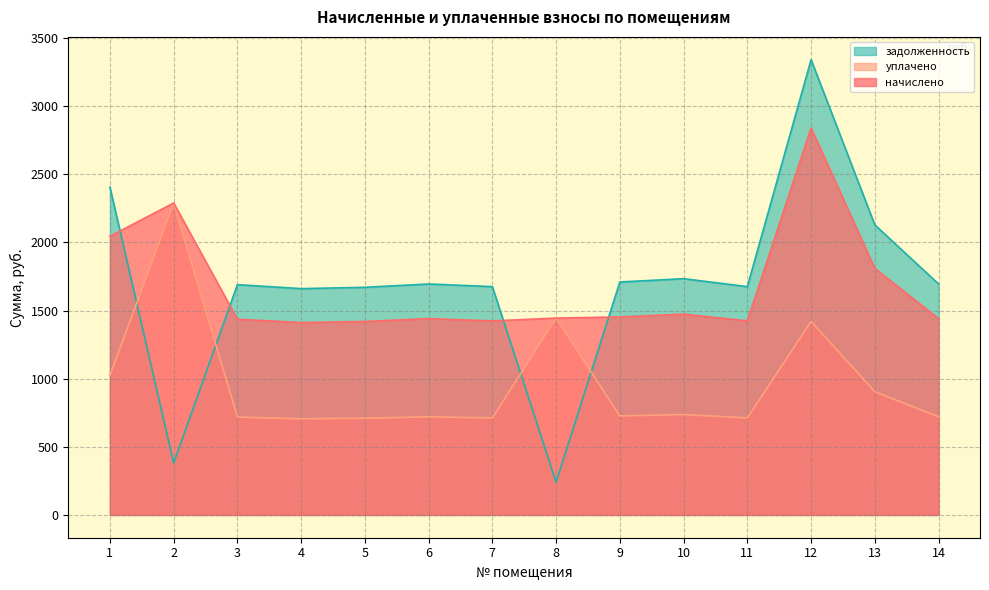

At which label does задолженность reach its peak?

12